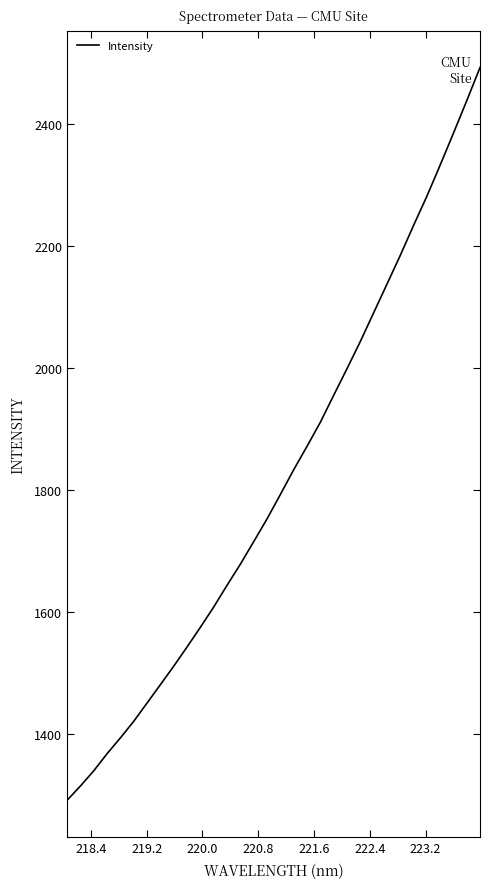

What is the greatest value displayed?

2493.0